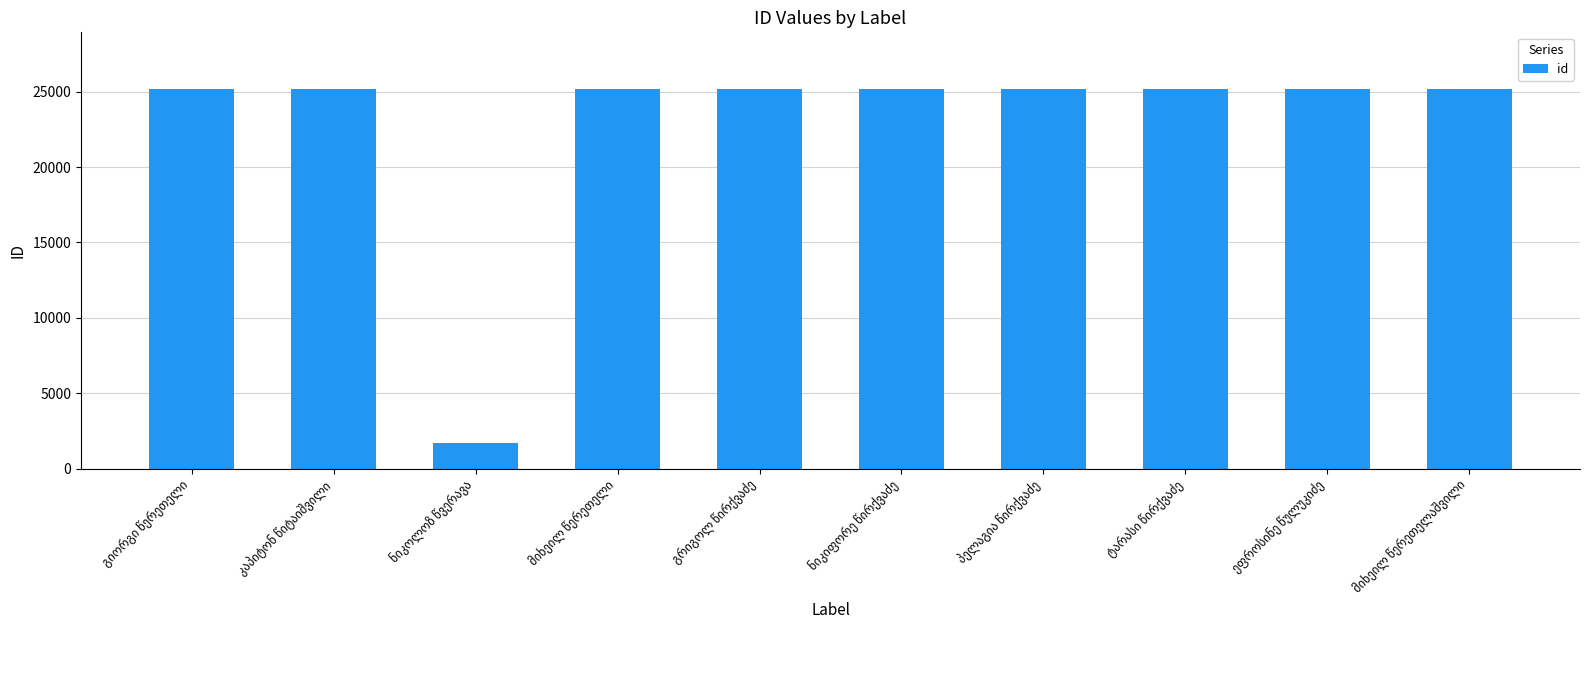

What is the minimum value shown in the chart?

1708